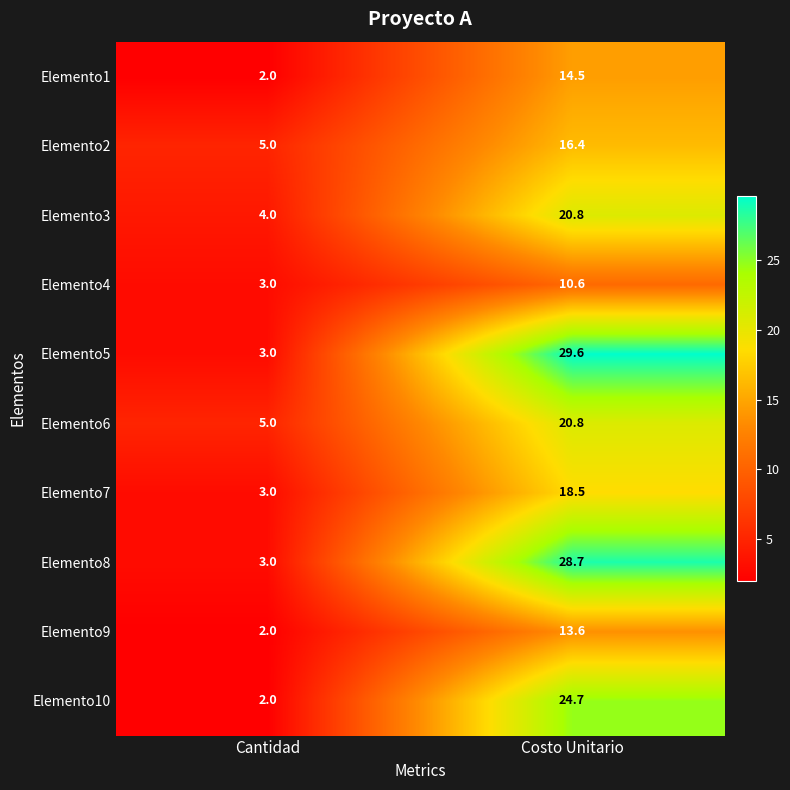

At which label does Elemento3 first exceed 20?

Costo Unitario